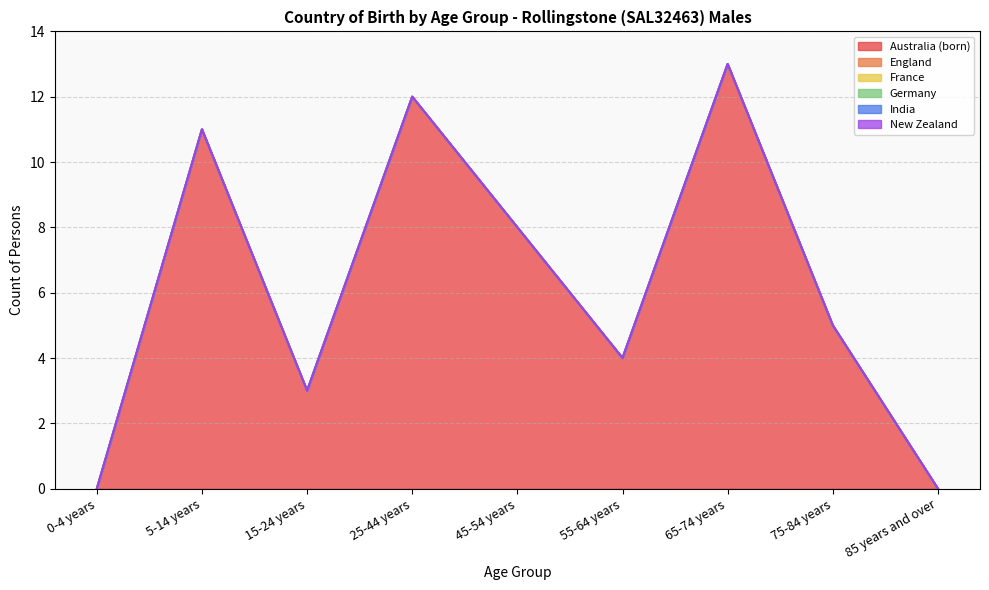

Does the chart have visible grid lines?

Yes